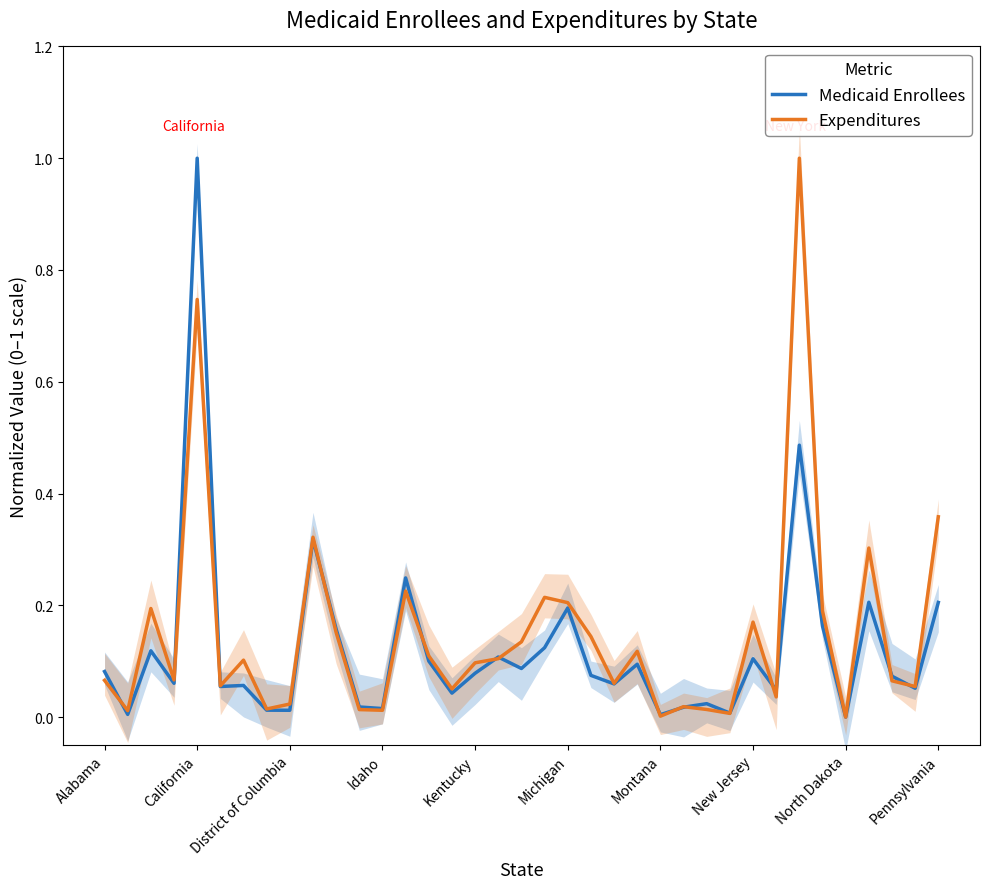

What are all the series names shown in the legend?

Medicaid Enrollees, Expenditures